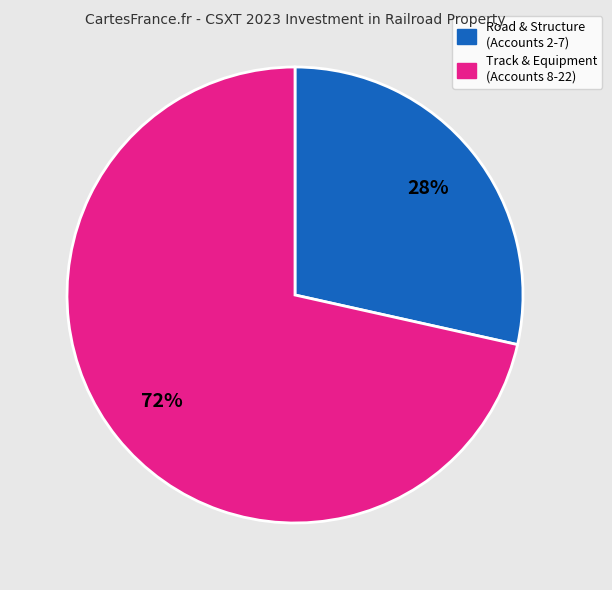

Does any single category account for the majority?

Yes